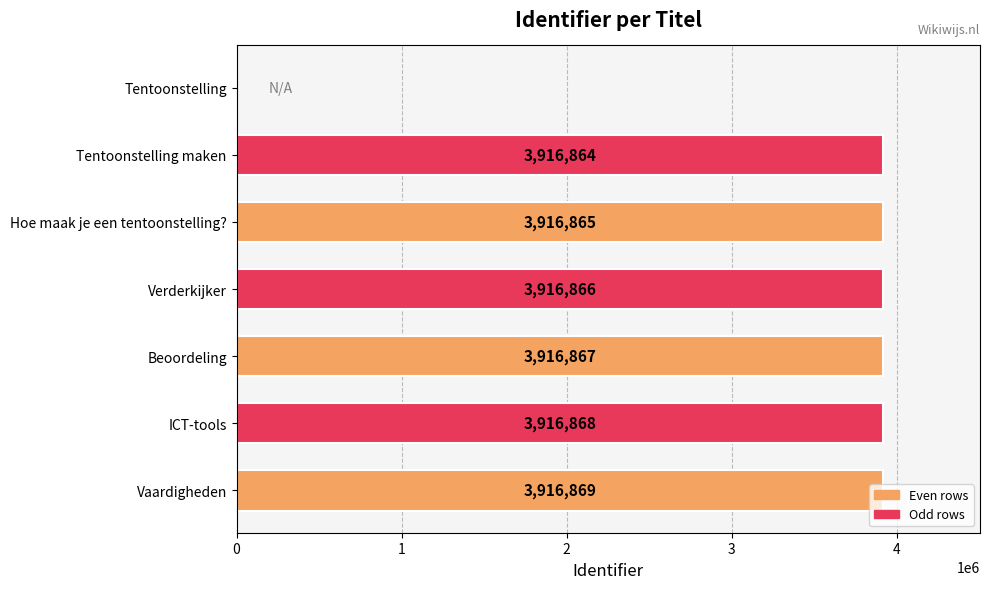

Is it true that the value at Beoordeling is 3916867?

True